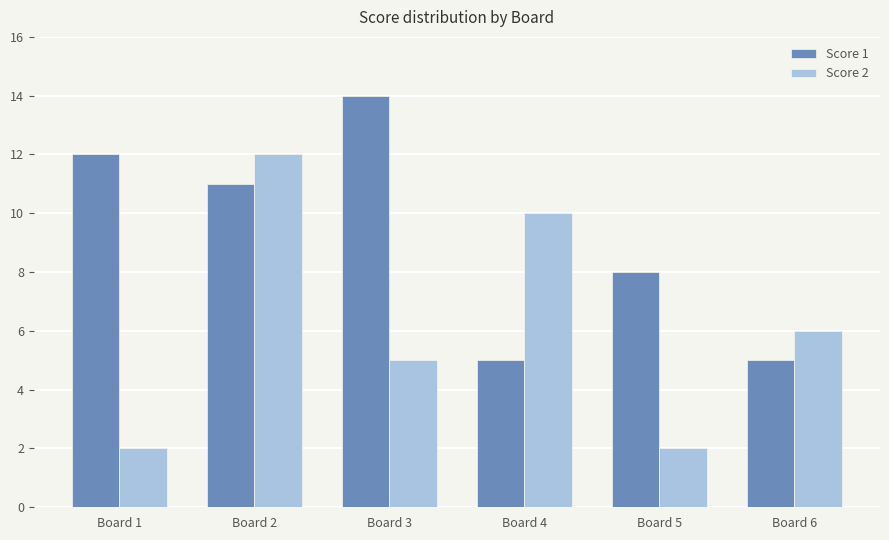

How many values in the Score 2 series are below 6?

3